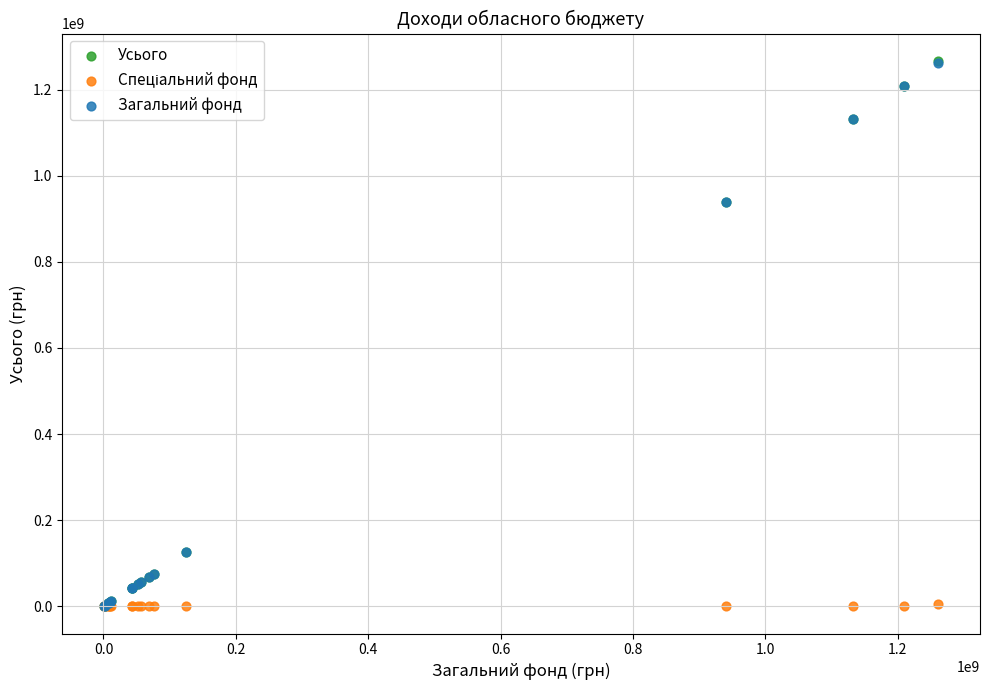

Which series has the largest Y range (max minus min)?

Усього